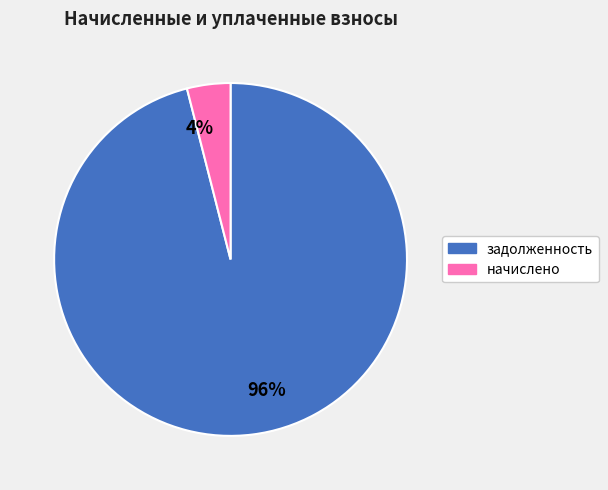

To the nearest percent, what percentage of the pie is начислено?

4%